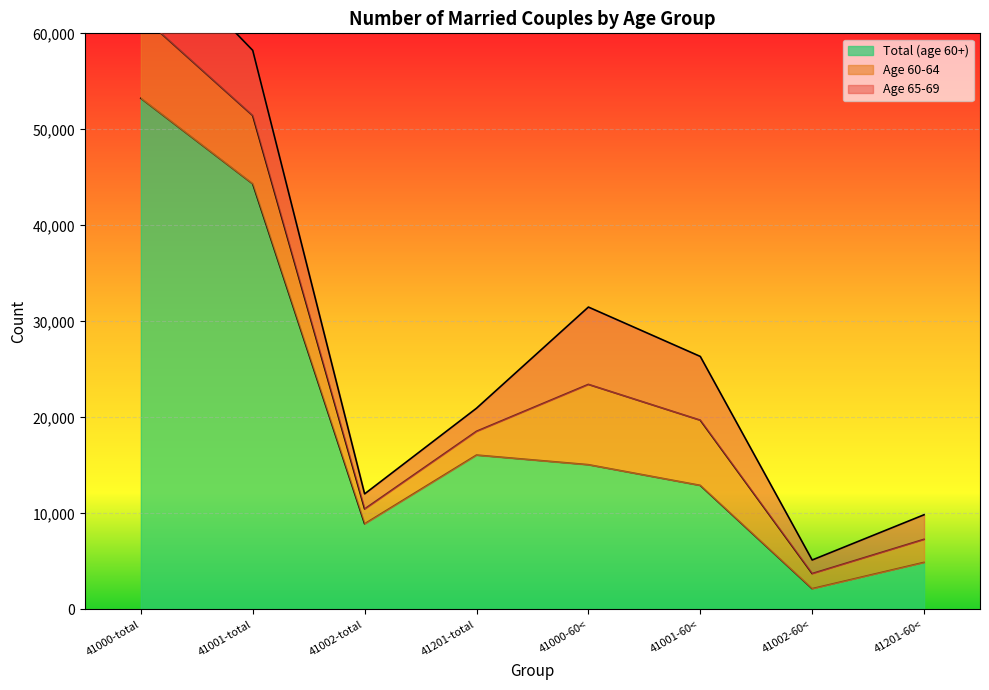

What is the difference between the Total (age 60+) values at 41000-60< and 41001-total?

29255